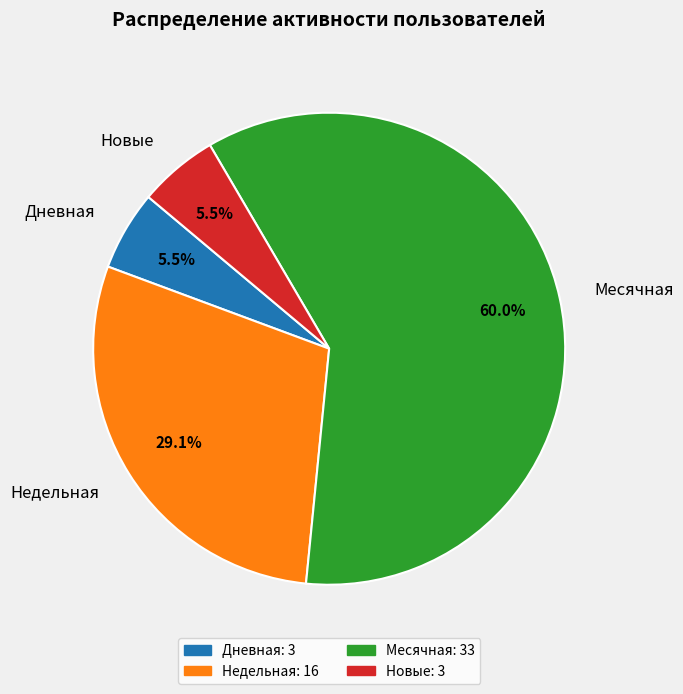

Is there a majority slice in this chart?

Yes